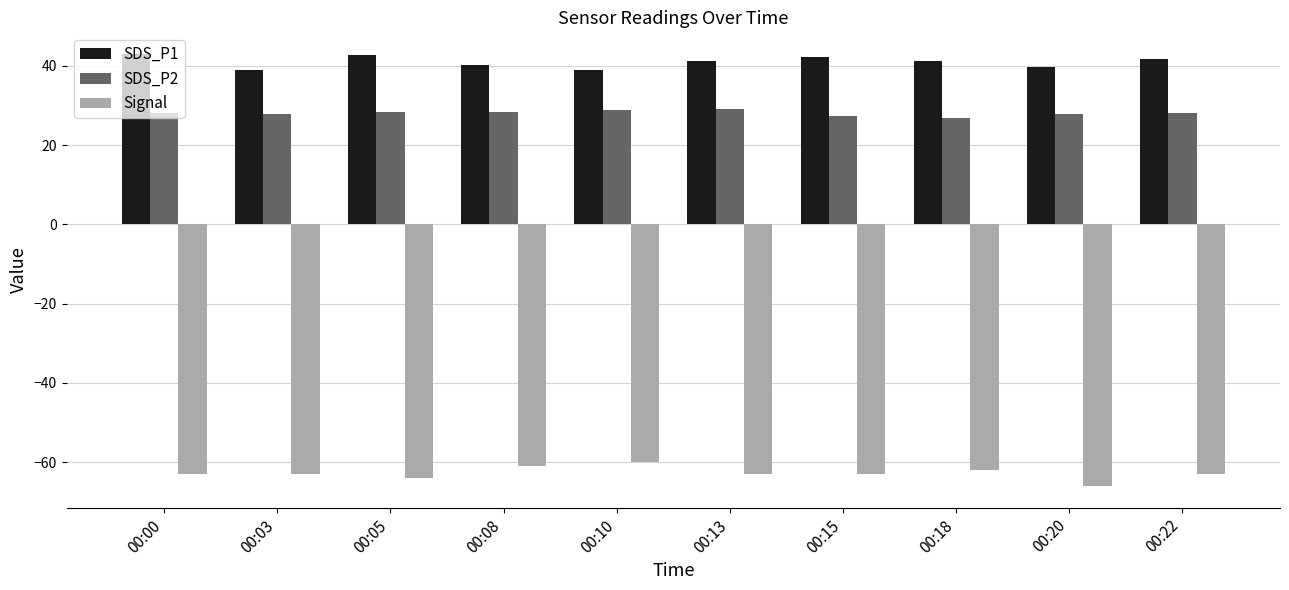

Is the value of SDS_P2 at 00:08 greater than the value of SDS_P1 at 00:18?

No